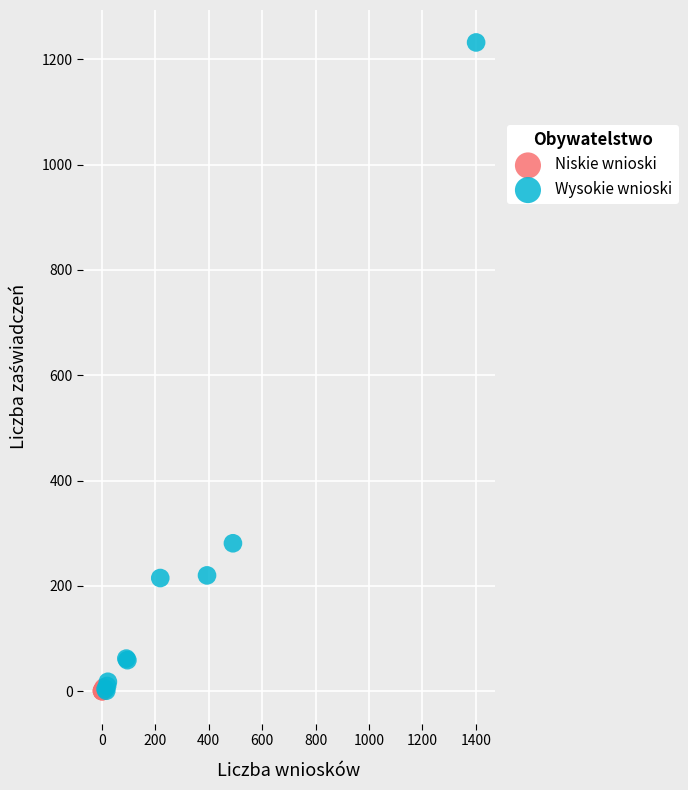

Which series contains the highest Y value?

Wysokie wnioski